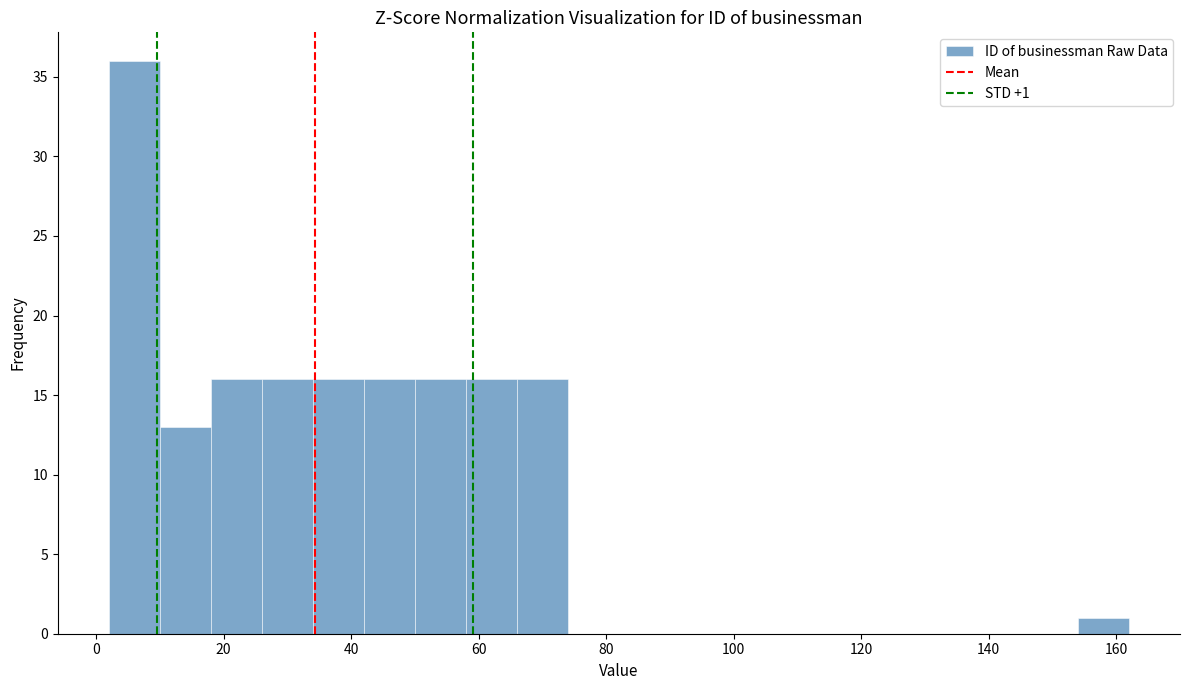

Over which range of the x-axis is the bar tallest?

2 to 10